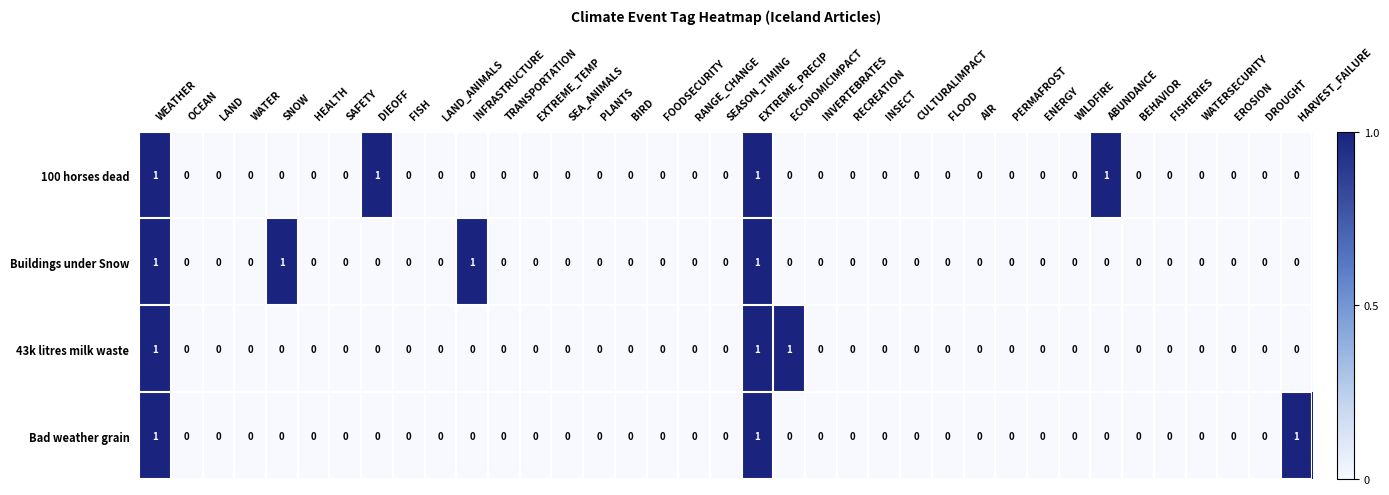

Count the 100 horses dead values in the range 0 to 1.

37